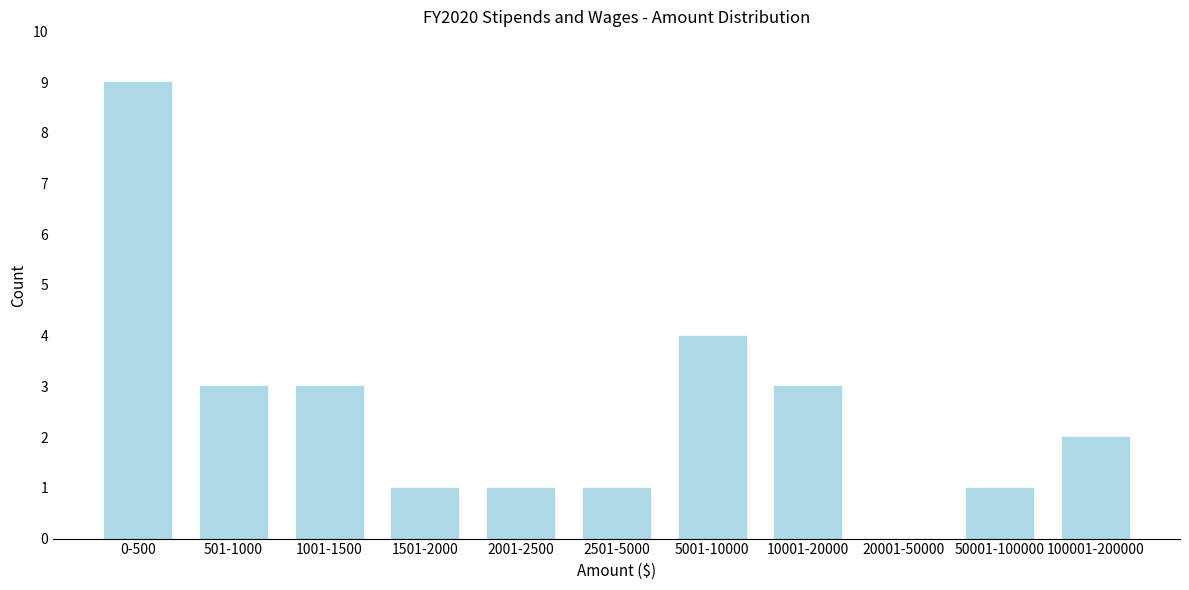

Reading left to right, extract all data points from this chart.

0-500=9	501-1000=3	1001-1500=3	1501-2000=1	2001-2500=1	2501-5000=1	5001-10000=4	10001-20000=3	20001-50000=0	50001-100000=1	100001-200000=2